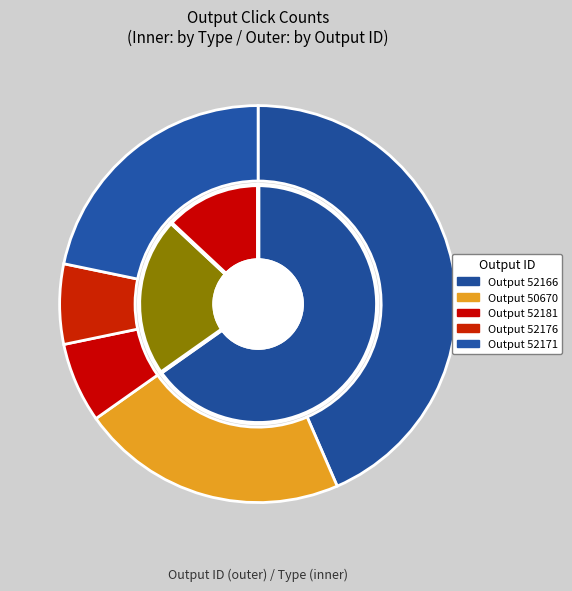

How many slices are in this pie chart?

5